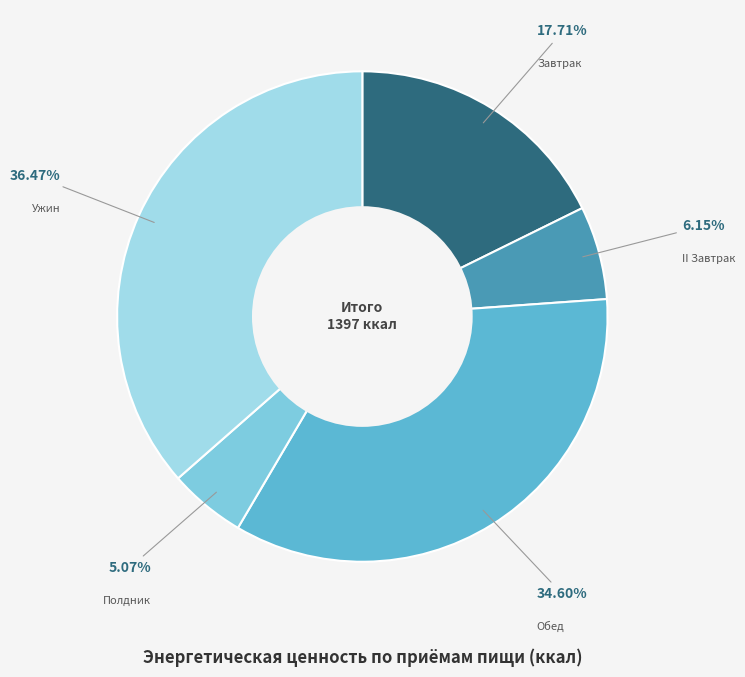

How many slices are in this pie chart?

5